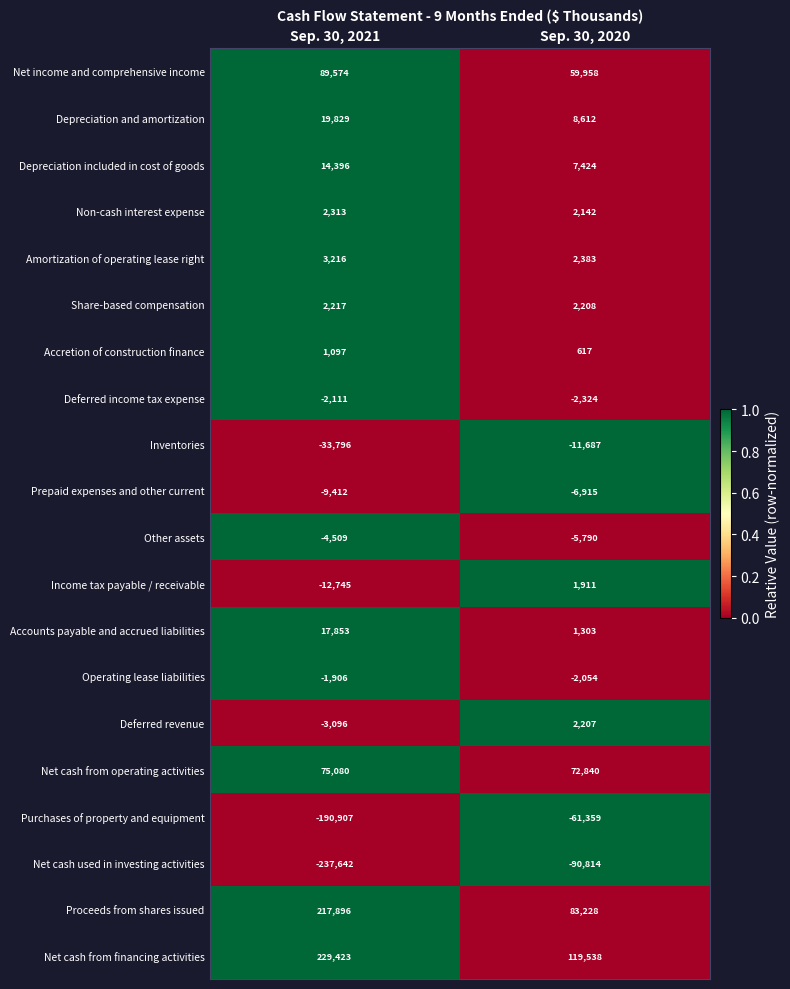

List the series in order of their peak value, highest first.

Net cash from financing activities, Proceeds from shares issued, Net income and comprehensive income, Net cash from operating activities, Depreciation and amortization, Accounts payable and accrued liabilities, Depreciation included in cost of goods, Amortization of operating lease right, Non-cash interest expense, Share-based compensation, Deferred revenue, Income tax payable / receivable, Accretion of construction finance, Operating lease liabilities, Deferred income tax expense, Other assets, Prepaid expenses and other current, Inventories, Purchases of property and equipment, Net cash used in investing activities